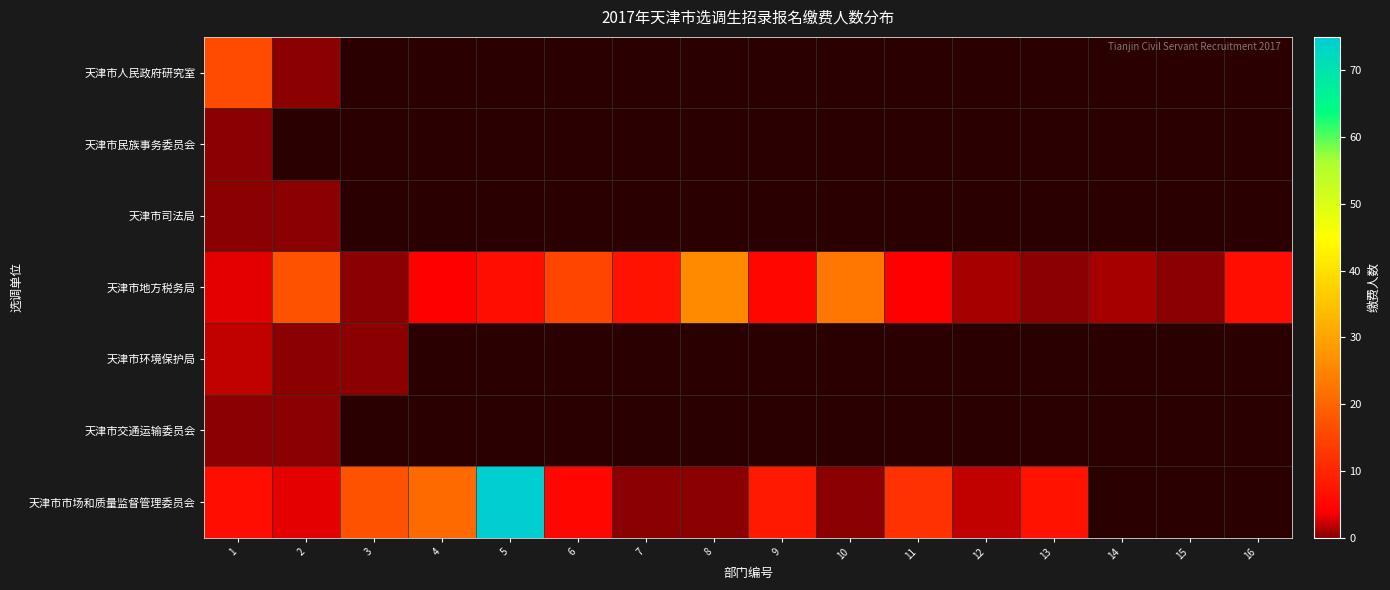

How many data points in 天津市地方税务局 are above 5?

7